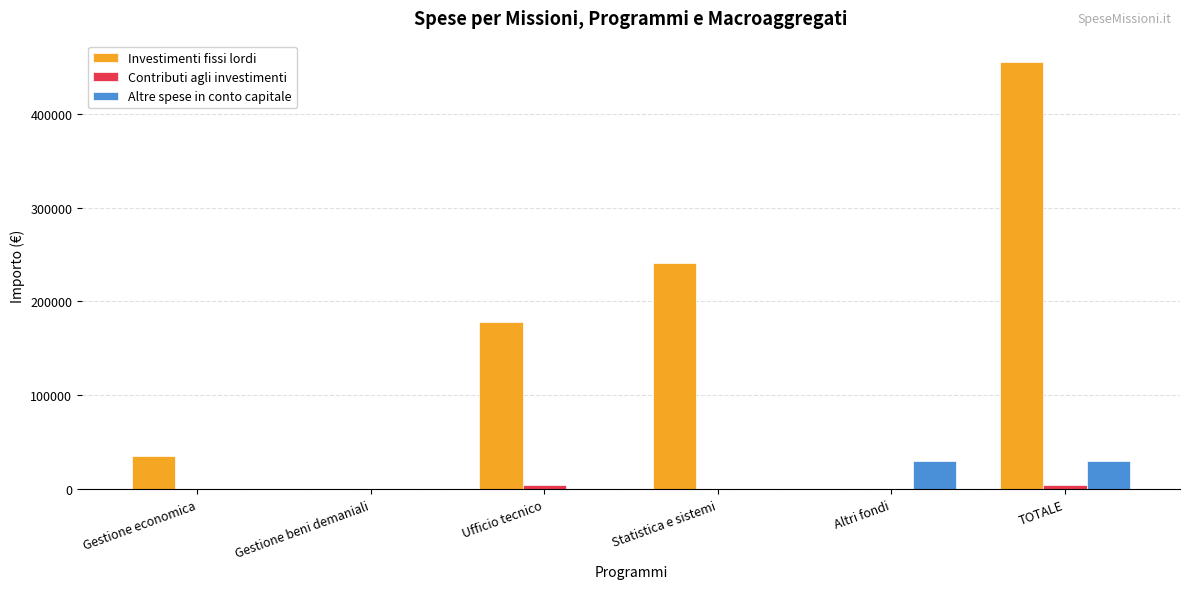

At which category is the sum across all series the highest?

TOTALE